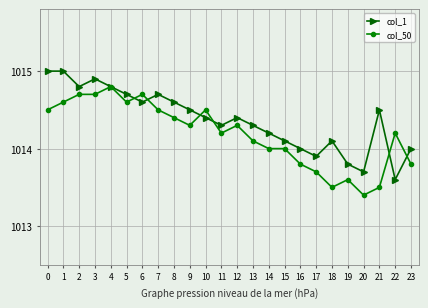

True or false: col_1 has more than 1 interior local peaks.

True